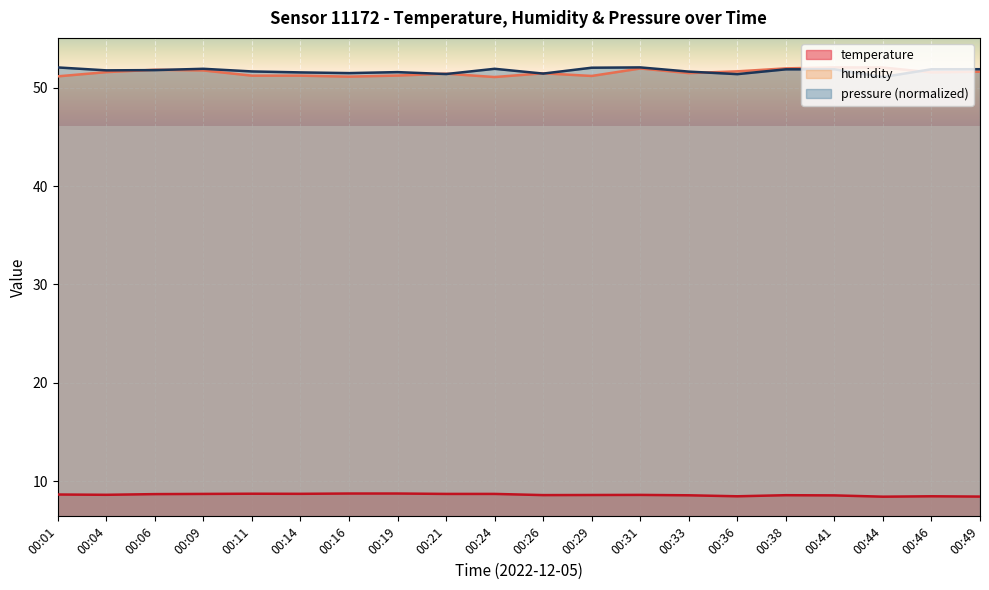

What is the spread (max minus min) of values at 00:01?

43.4